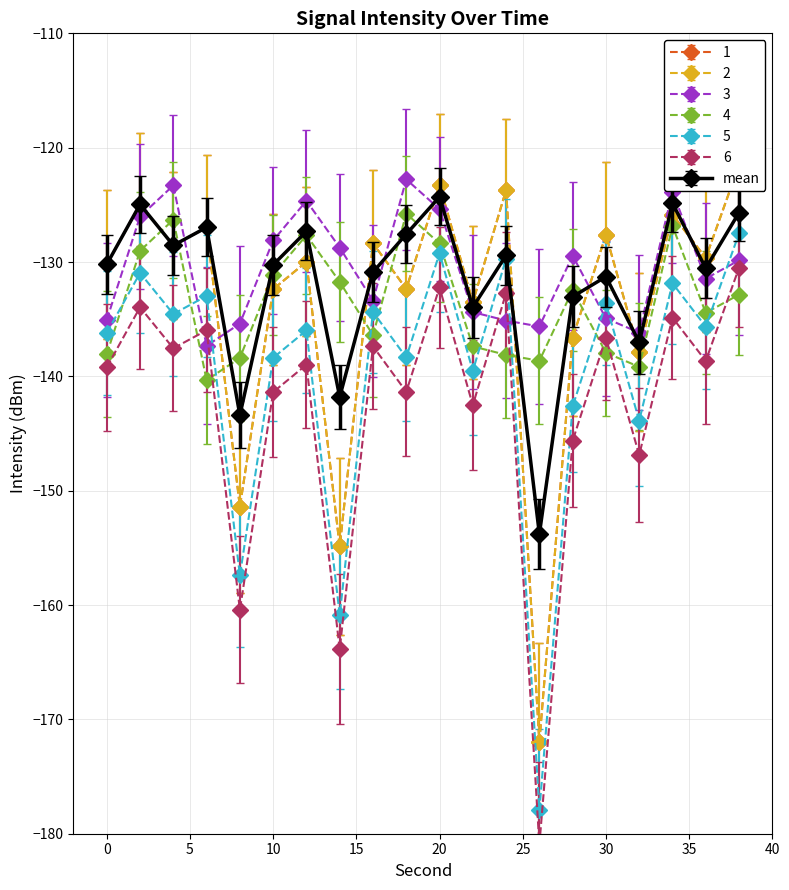

True or false: 3 and 4 intersect in this chart.

False